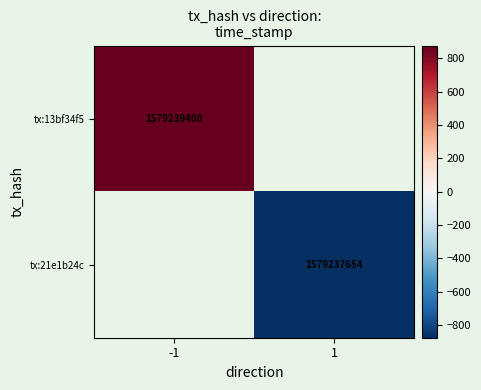

The tx:13bf34f5 series shows 728542487 at -1. True or false?

False